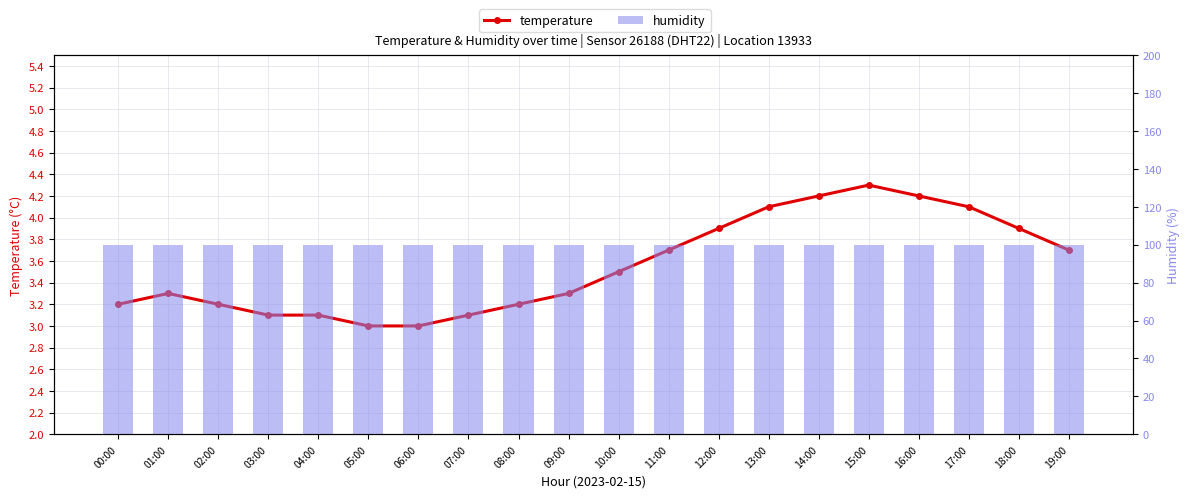

What is the sum of the humidity values at 08:00 and 05:00?

199.8